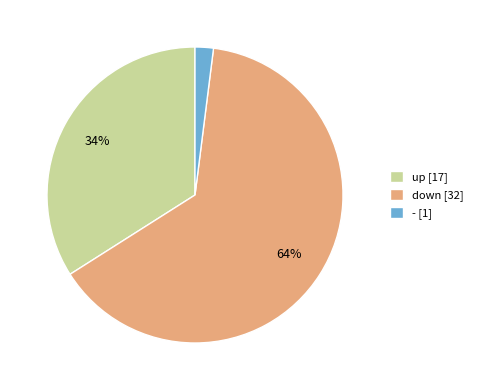

Do - [1] and down [32] together represent more than half of the pie?

Yes